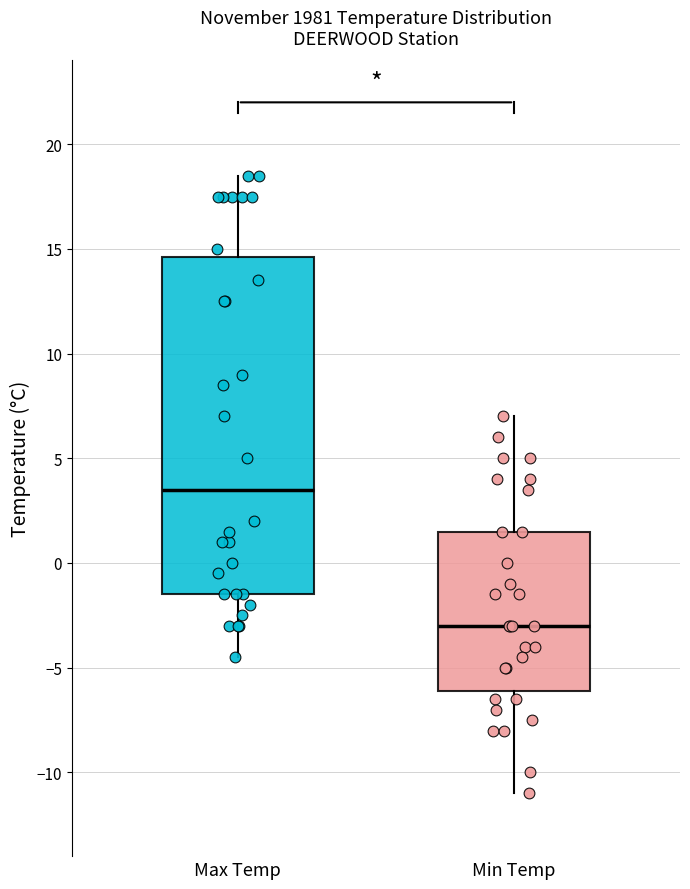

Reading left to right, read every box against the y-axis: the position of its median line, the range the box covers, and the ends of its whiskers. The values are not printed on the chart, so give them approximately, as read against the axis.

Max Temp: median 3.5, box -1.5 to 14.5, whiskers -4.5 to 18.5
Min Temp: median -3.0, box -6.0 to 1.5, whiskers -11.0 to 7.0